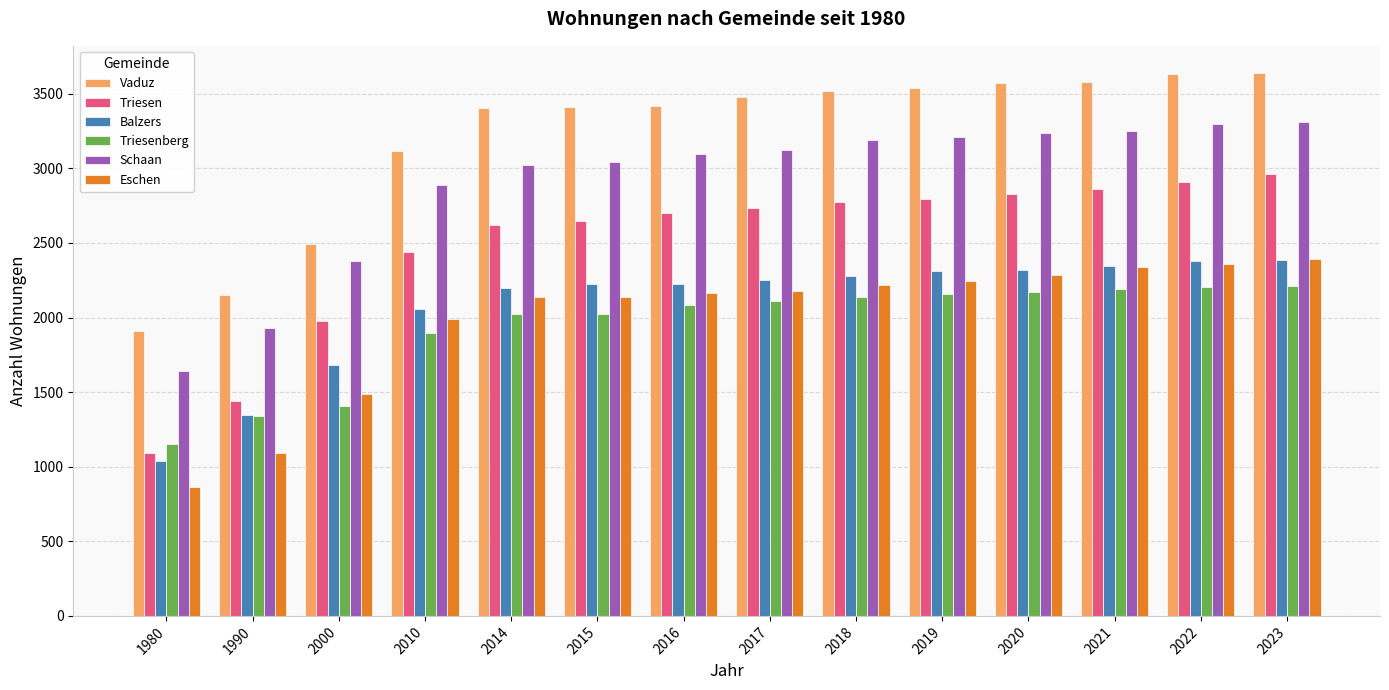

Which series has the largest total across all categories?

Vaduz